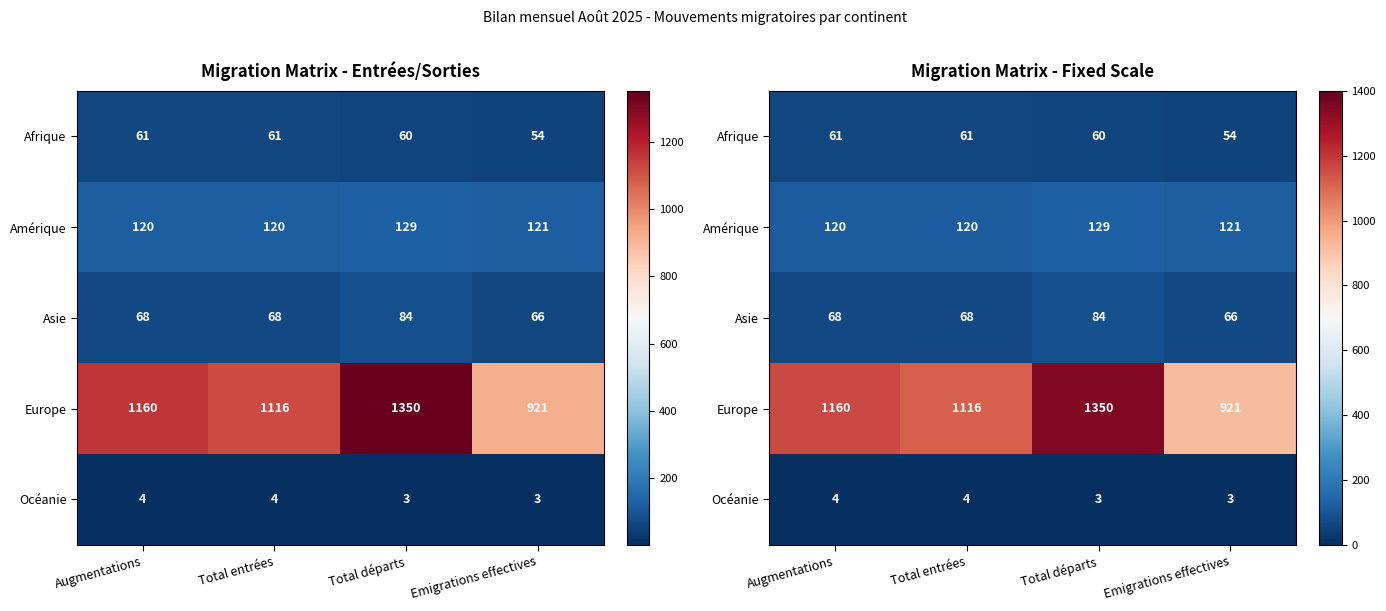

At Emigrations effectives, list the series in order from smallest to largest.

Océanie, Afrique, Asie, Amérique, Europe